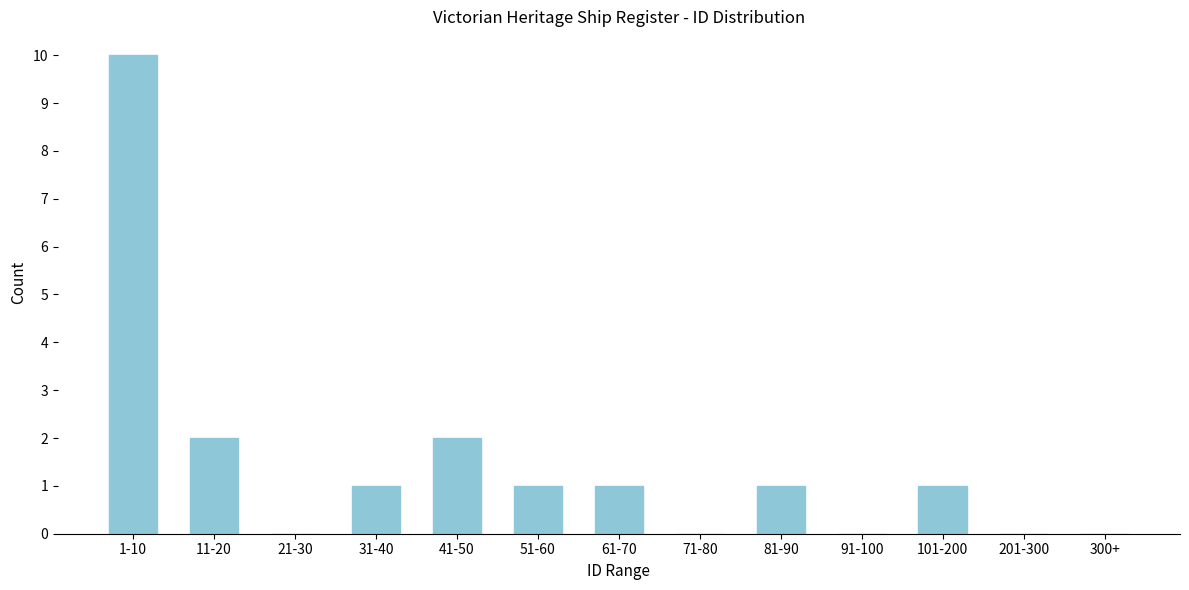

Reading left to right, what are all the values shown in this chart?

1-10=10	11-20=2	21-30=0	31-40=1	41-50=2	51-60=1	61-70=1	71-80=0	81-90=1	91-100=0	101-200=1	201-300=0	300+=0